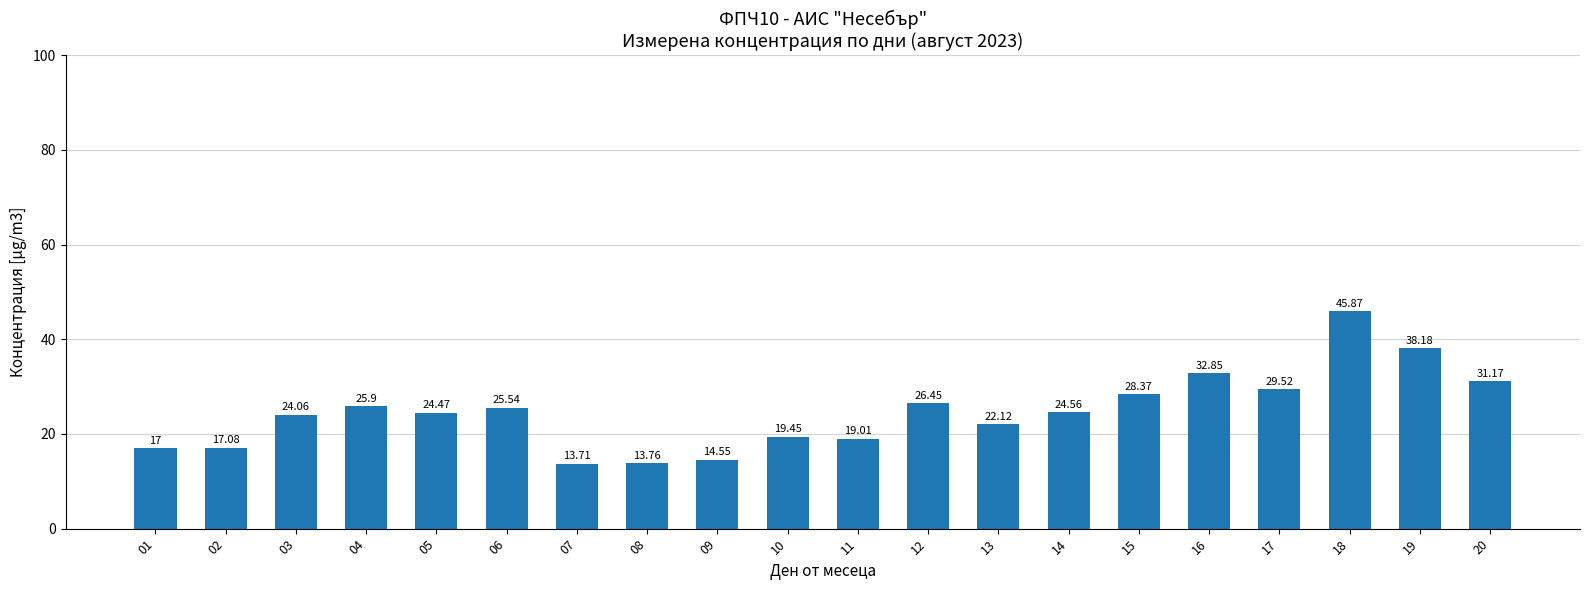

Does the chart contain any negative values?

No